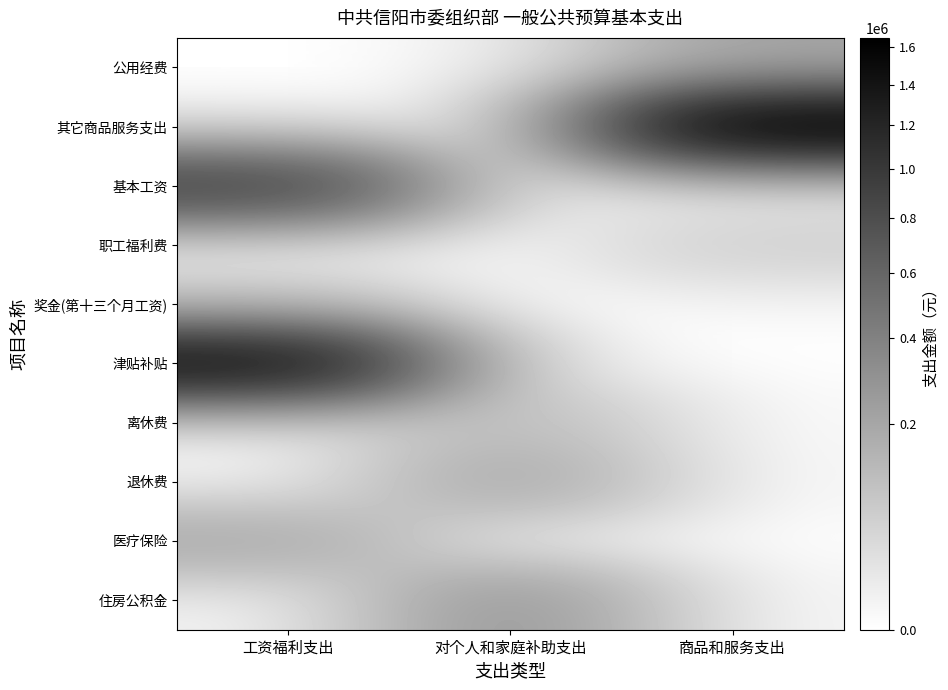

Reading left to right, what are all the values shown in this chart?

公用经费: 工资福利支出=0	对个人和家庭补助支出=0	商品和服务支出=198000
其它商品服务支出: 工资福利支出=0	对个人和家庭补助支出=0	商品和服务支出=1650000
基本工资: 工资福利支出=883836	对个人和家庭补助支出=0	商品和服务支出=0
职工福利费: 工资福利支出=0	对个人和家庭补助支出=0	商品和服务支出=56545
奖金(第十三个月工资): 工资福利支出=71401	对个人和家庭补助支出=0	商品和服务支出=0
津贴补贴: 工资福利支出=1410840	对个人和家庭补助支出=0	商品和服务支出=0
离休费: 工资福利支出=0	对个人和家庭补助支出=113316	商品和服务支出=0
退休费: 工资福利支出=0	对个人和家庭补助支出=191740	商品和服务支出=0
医疗保险: 工资福利支出=180934	对个人和家庭补助支出=0	商品和服务支出=0
住房公积金: 工资福利支出=0	对个人和家庭补助支出=271400	商品和服务支出=0